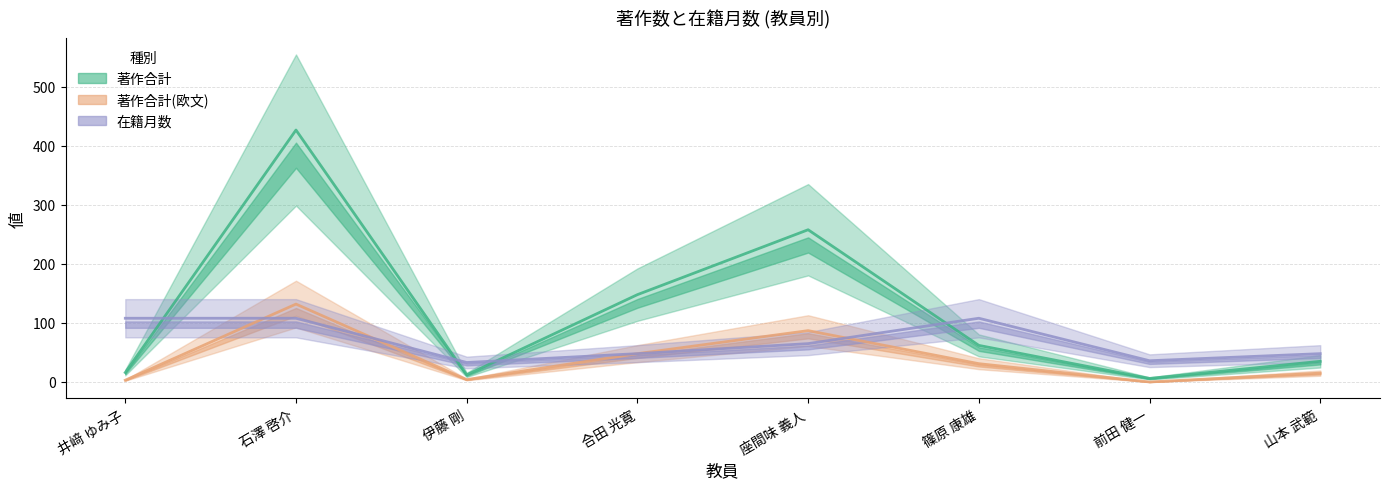

Rank the series at 伊藤 剛 from highest to lowest value.

在籍月数, 著作合計, 著作合計(欧文)